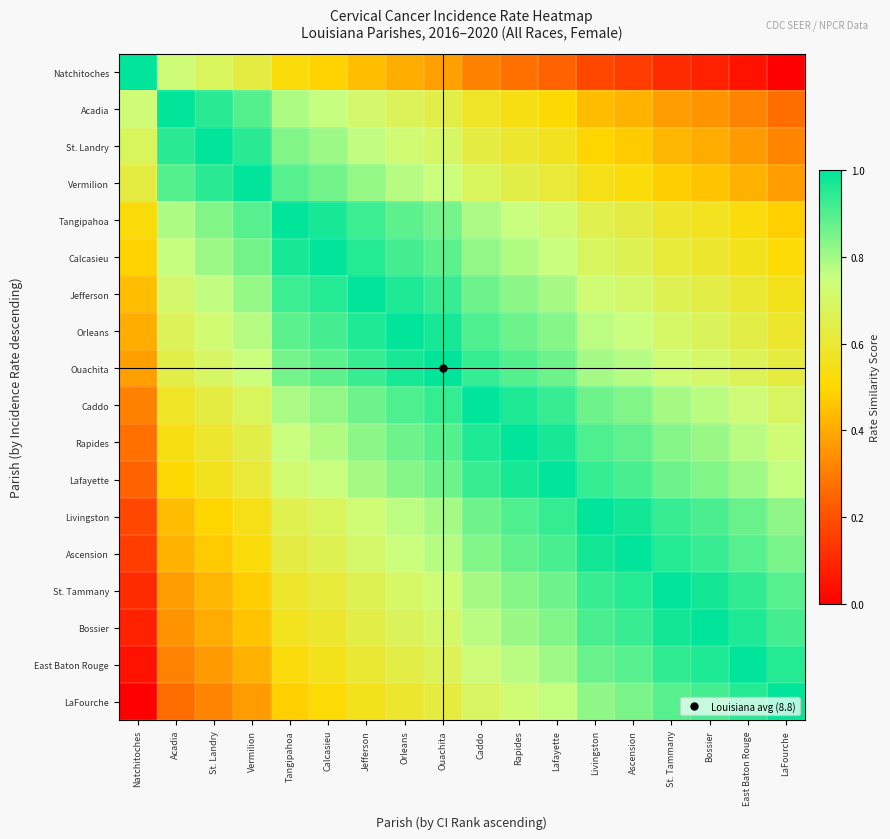

Which label corresponds to the largest value in the chart?

Natchitoches